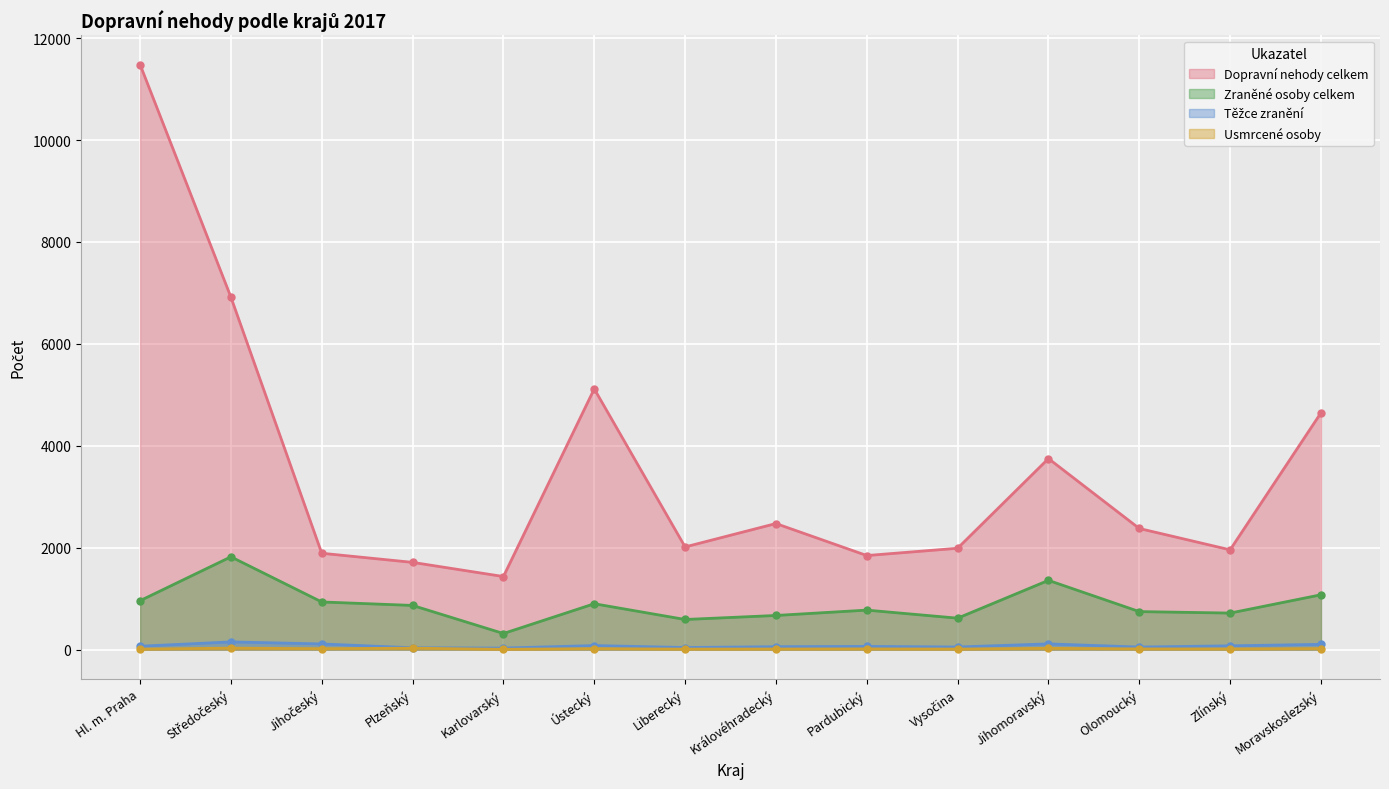

Which series has the largest range (max minus min)?

Dopravní nehody celkem